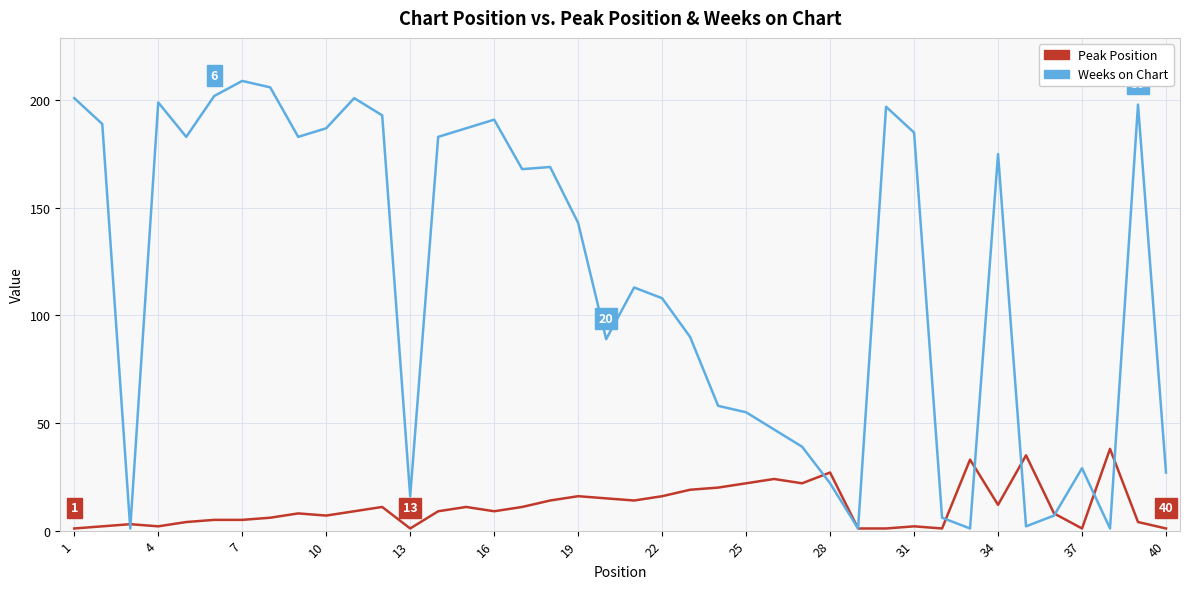

Which series has the largest range (max minus min)?

Weeks on Chart